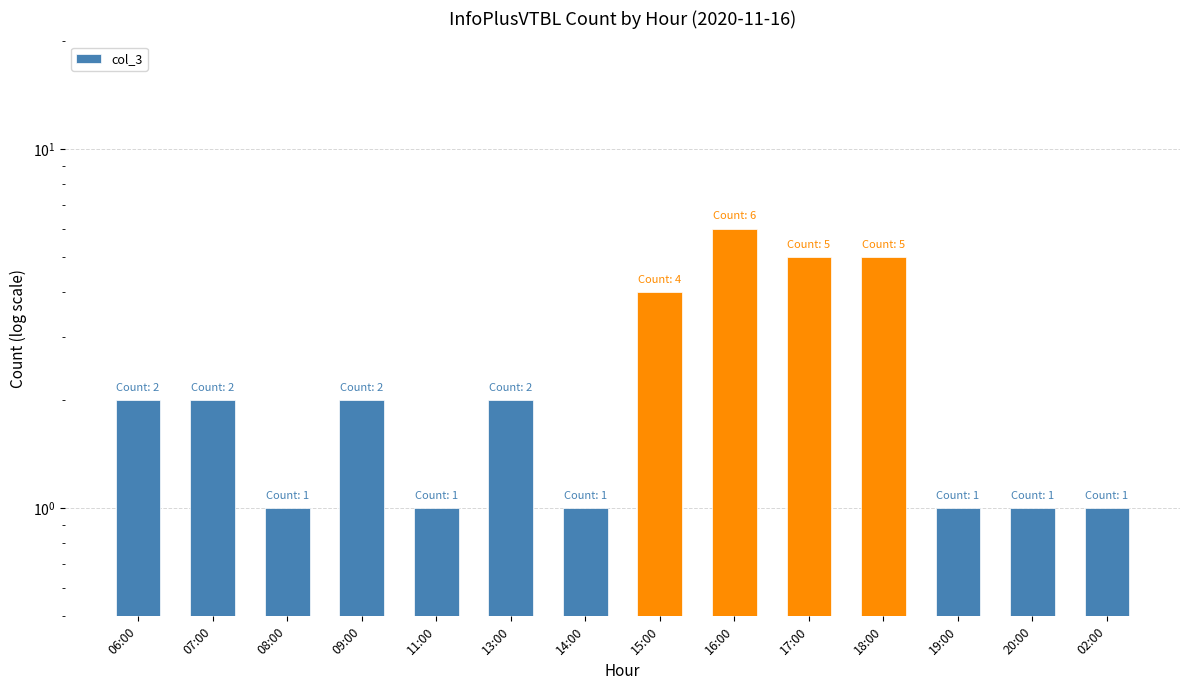

Which has a higher value, 15:00 or 09:00?

15:00